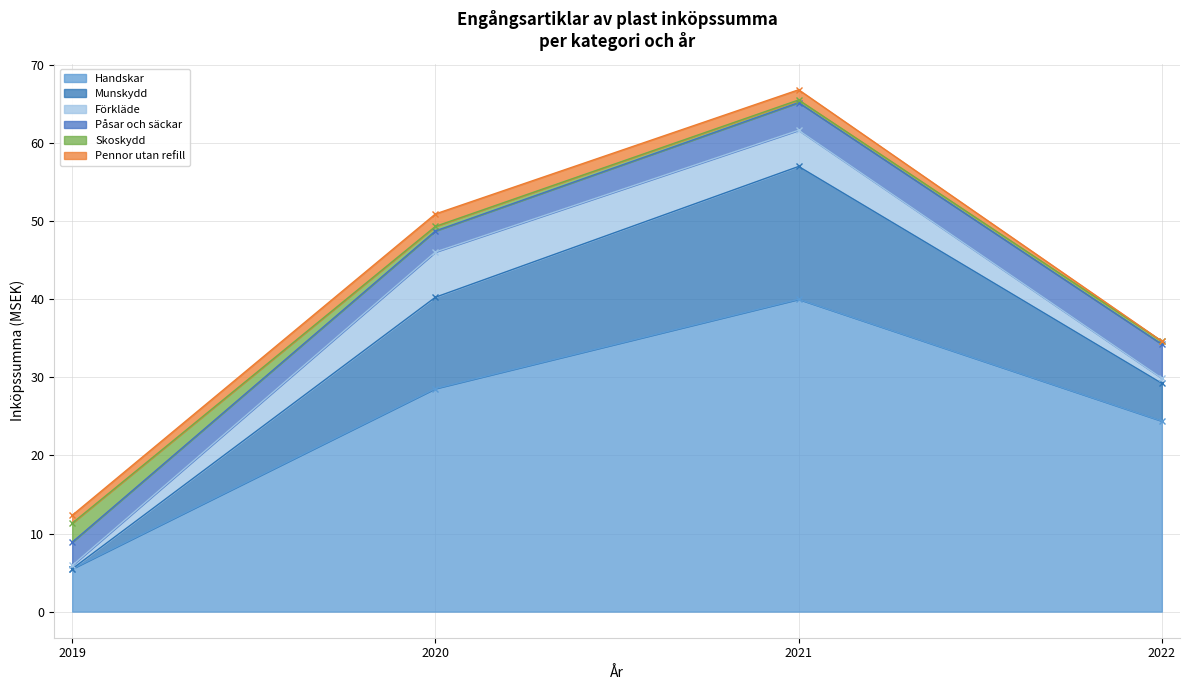

True or false: Påsar och säckar has a value of 1.6 at 2022.

False